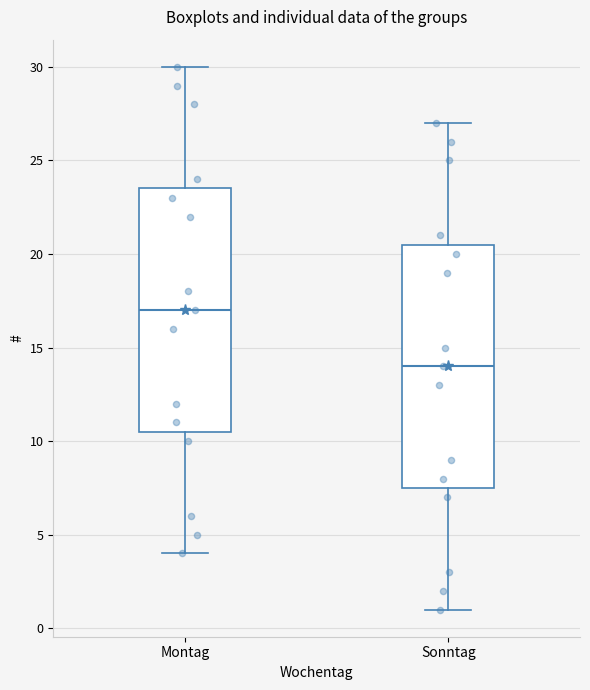

Reading left to right, transcribe this box plot: for each box, give where its median line is, the range the box spans, and where its two whiskers end, as read against the y-axis. The values are not printed on the chart, so give them approximately, as read against the axis.

Montag: median 17.0, box 10.5 to 23.5, whiskers 4.0 to 30.0
Sonntag: median 14.0, box 7.5 to 20.5, whiskers 1.0 to 27.0